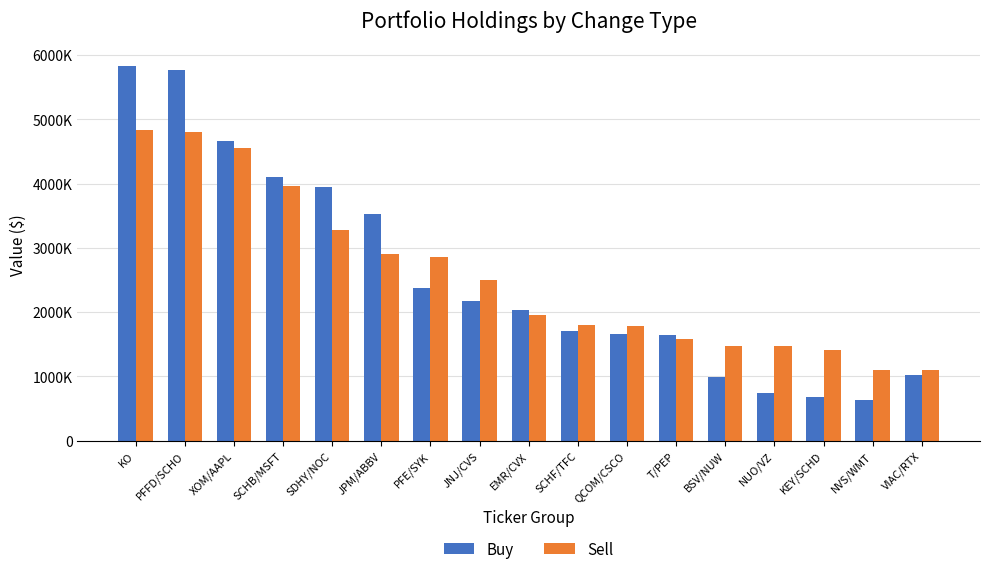

Read the Buy value at EMR/CVX.

2037000